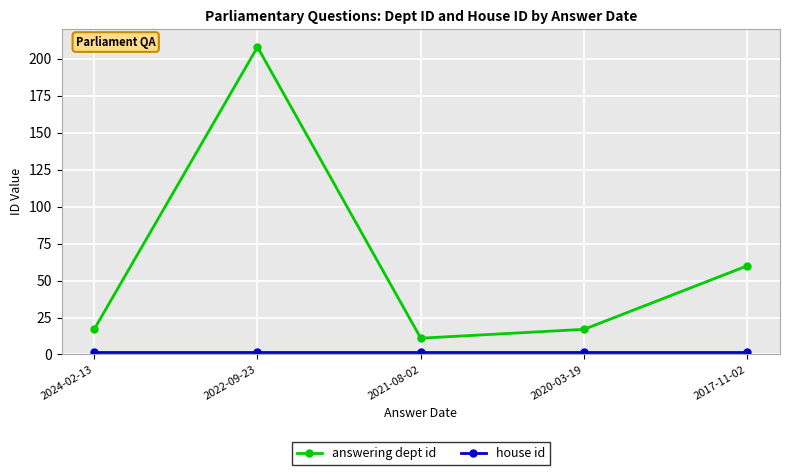

In answering dept id, how many points are higher than both neighbors (excluding endpoints)?

1